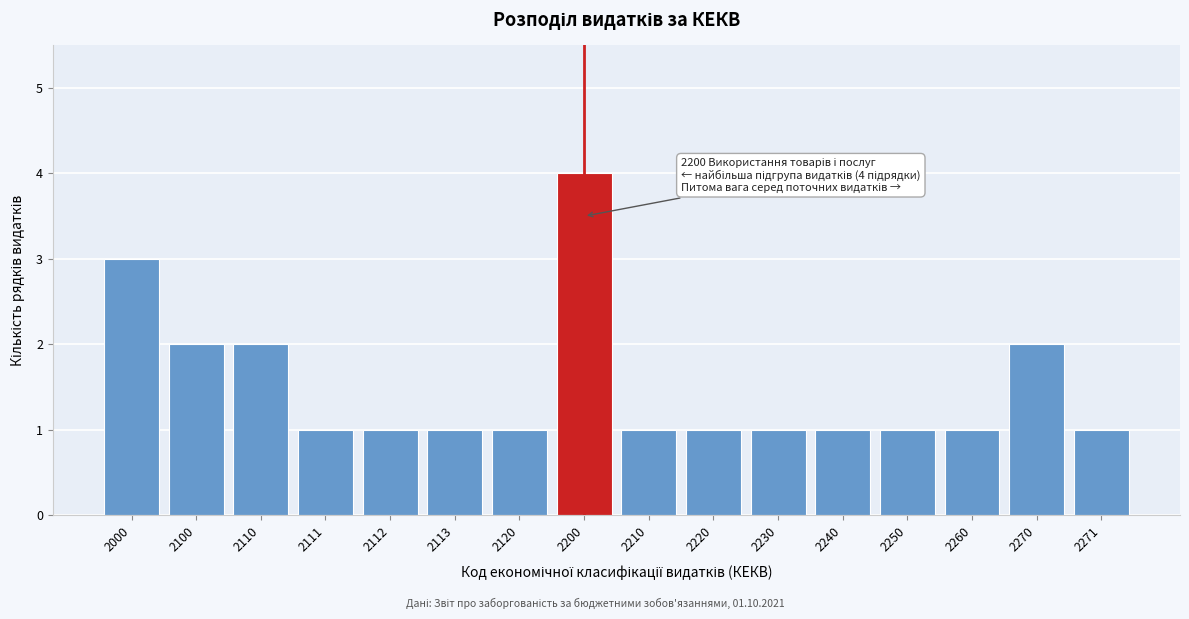

Reading right to left, extract all data points from this chart.

2271=1	2270=2	2260=1	2250=1	2240=1	2230=1	2220=1	2210=1	2200=4	2120=1	2113=1	2112=1	2111=1	2110=2	2100=2	2000=3